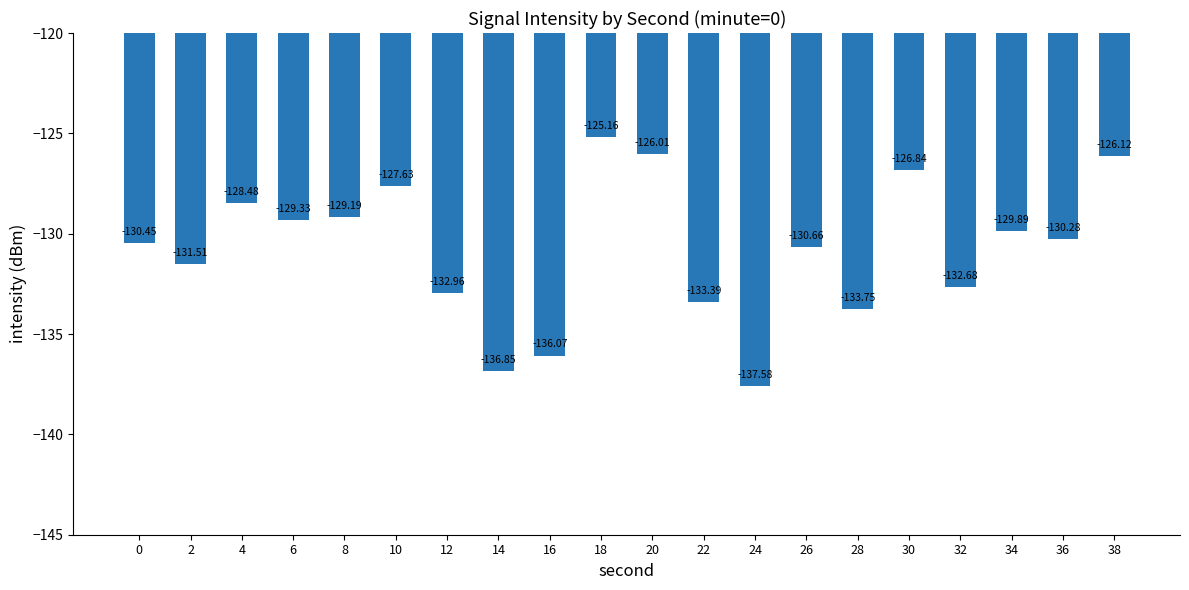

True or false: the data shows -204.3 at 20.

False